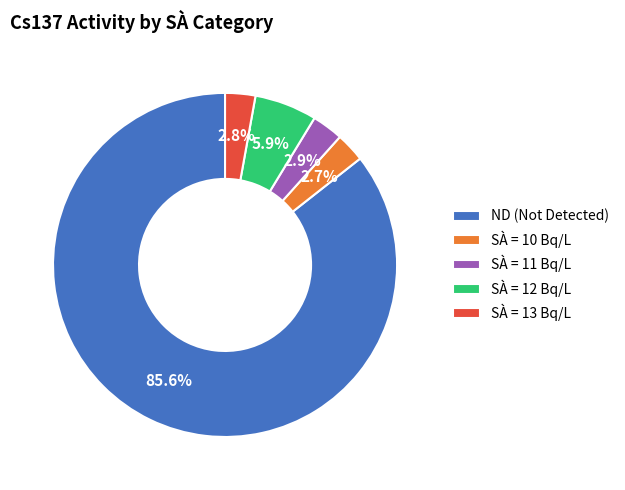

How much of the chart is everything except SÀ = 10 Bq/L?

97.3%